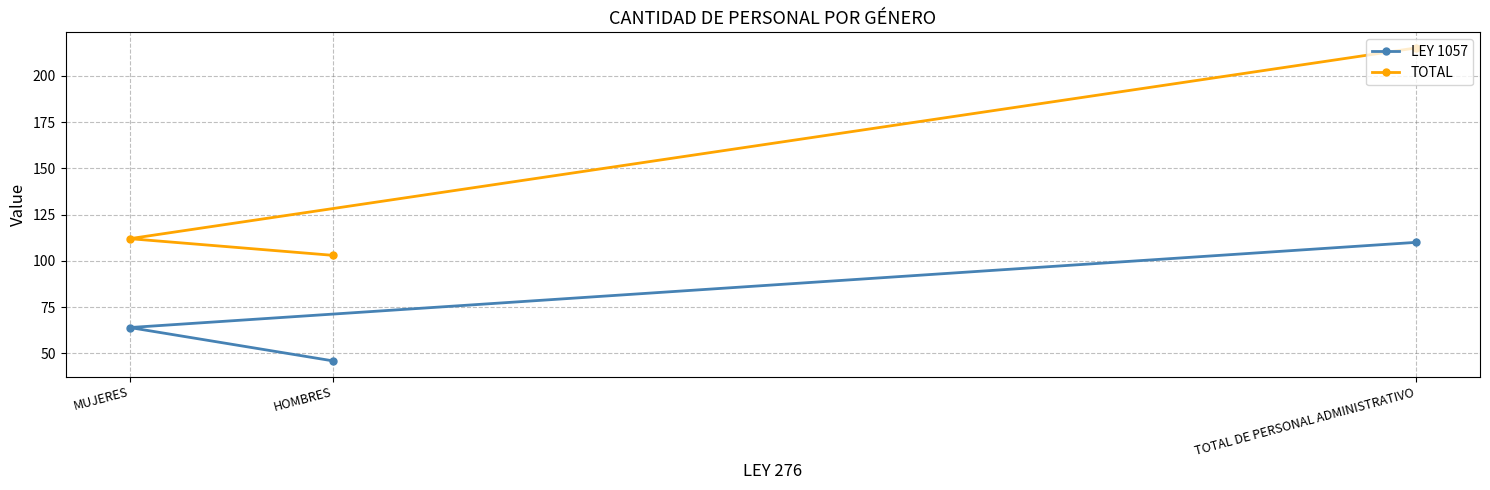

Reading right to left, extract all data points from this chart.

LEY 1057: TOTAL DE PERSONAL ADMINISTRATIVO=110	HOMBRES=46	MUJERES=64
TOTAL: TOTAL DE PERSONAL ADMINISTRATIVO=215	HOMBRES=103	MUJERES=112